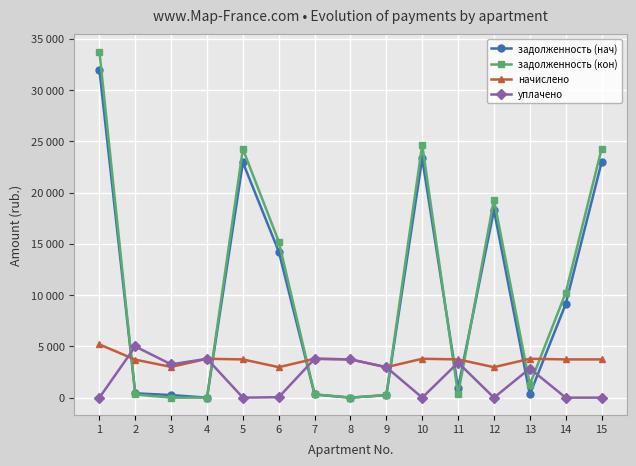

What value does the задолженность (нач) series have at 10?

23326.2